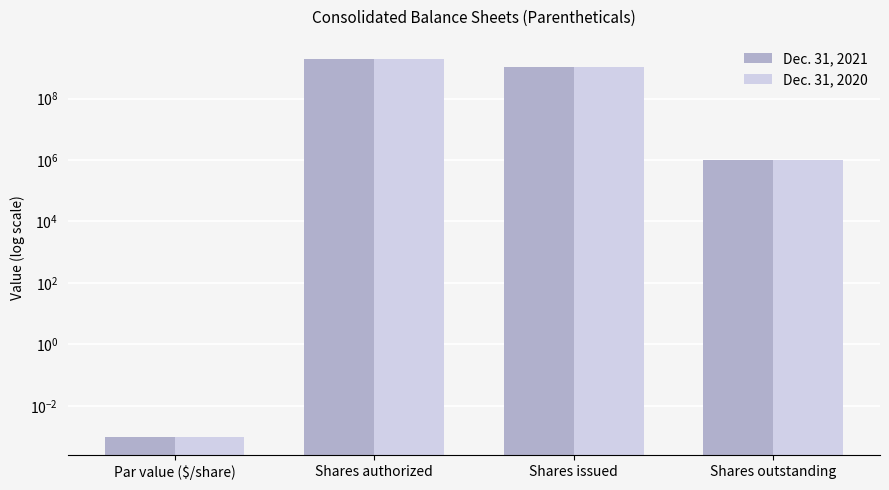

How many bars are there in total?

8